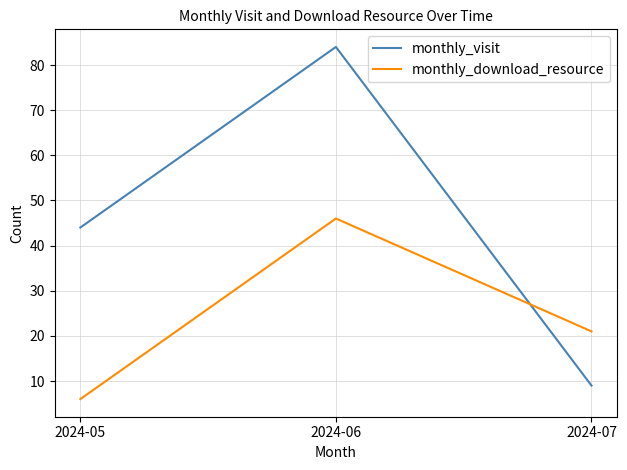

Which series has the largest total across all categories?

monthly_visit